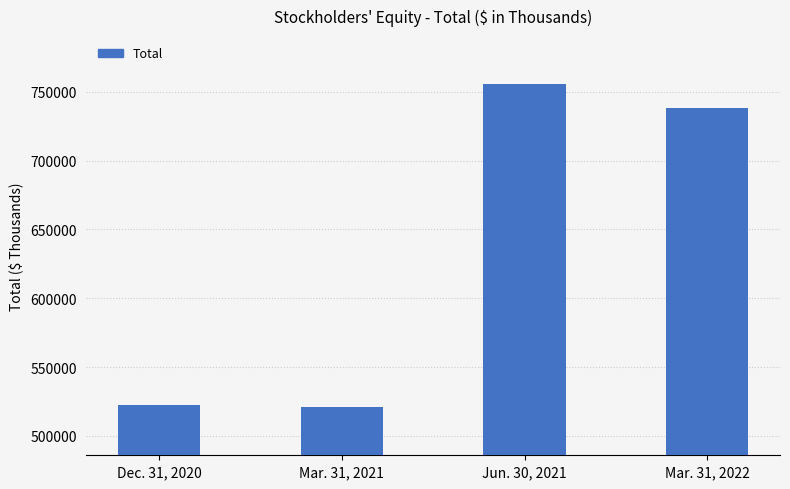

What is the sum of the values at Mar. 31, 2021 and Jun. 30, 2021?

1276349